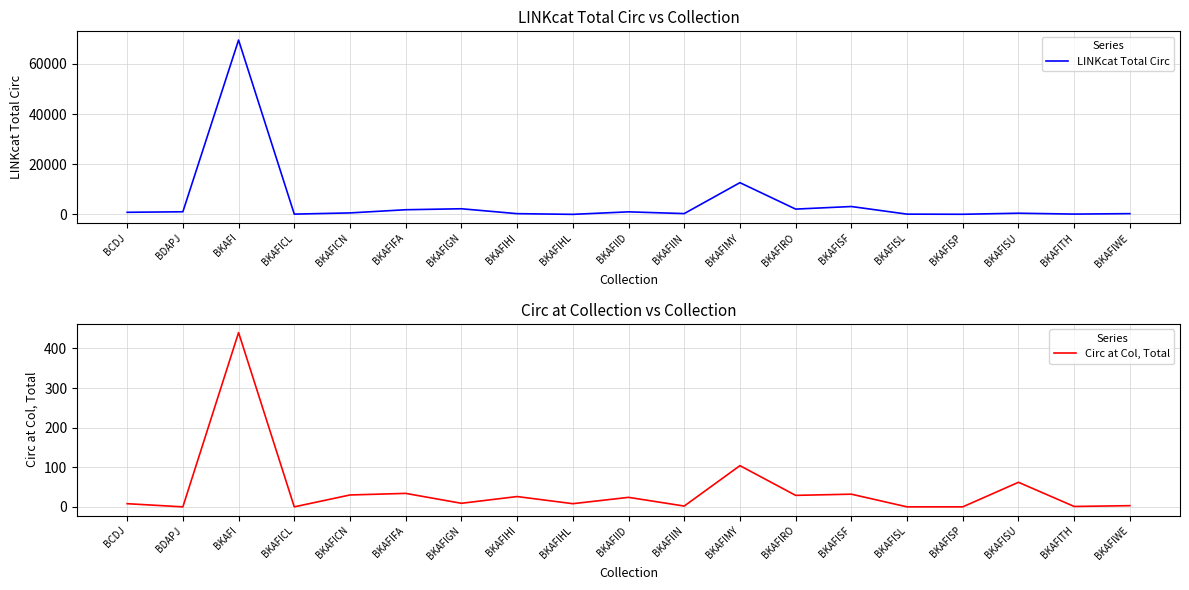

True or false: Circ at Col, Total has more than 0 points higher than both neighbors.

True